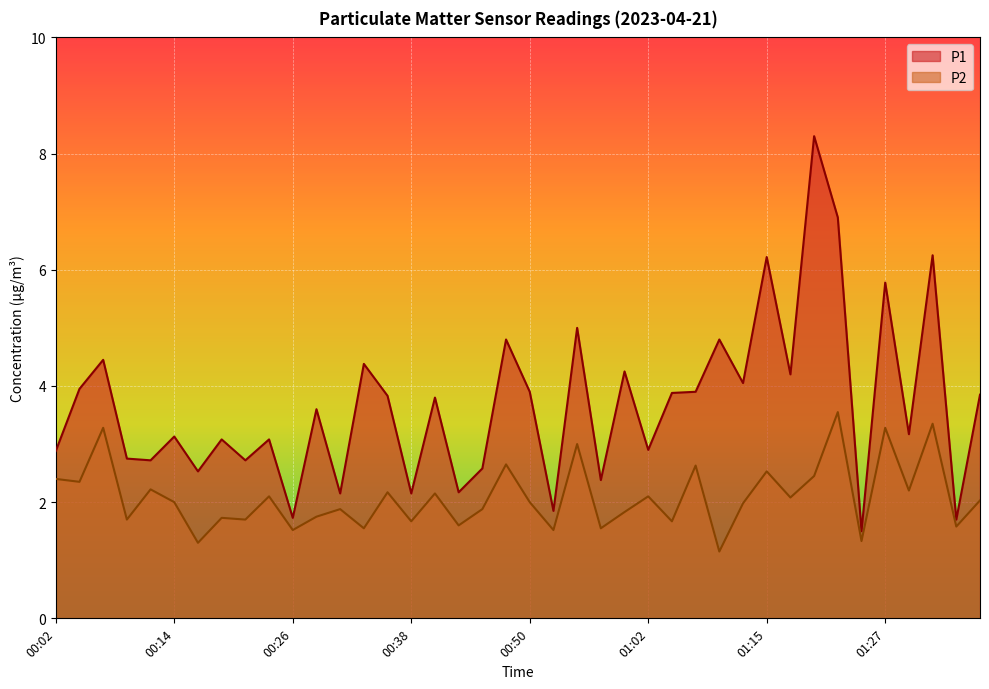

What position from the left is 01:10?

29